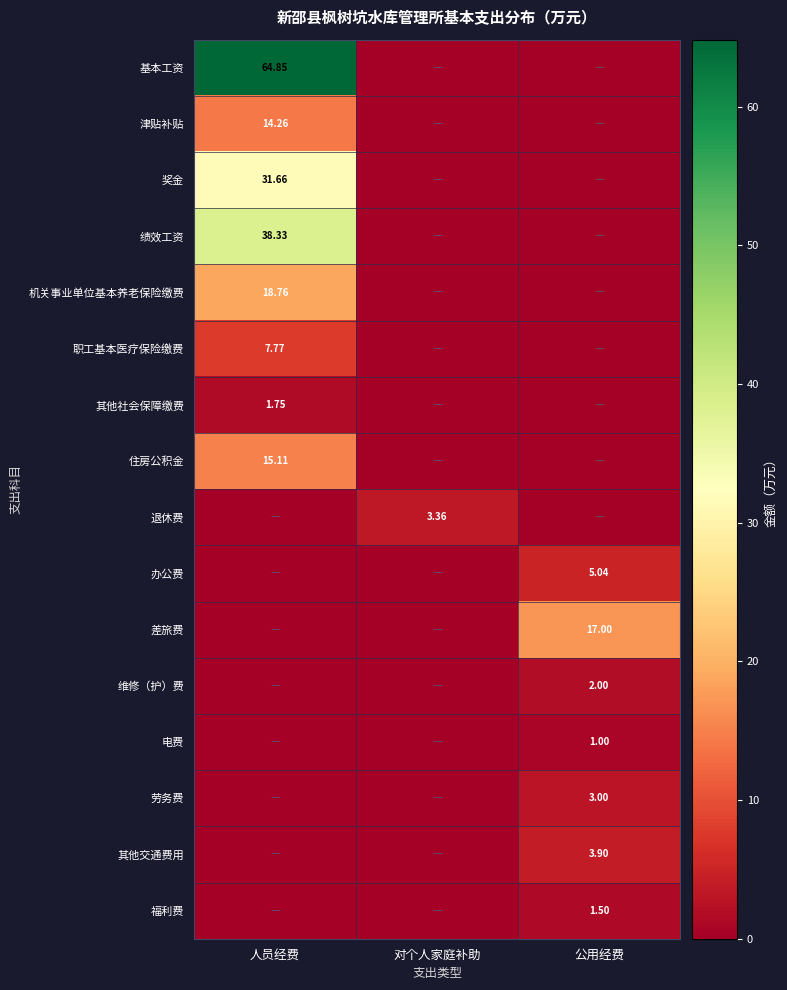

Where is 其他社会保障缴费 nearest to the value 0?

对个人家庭补助